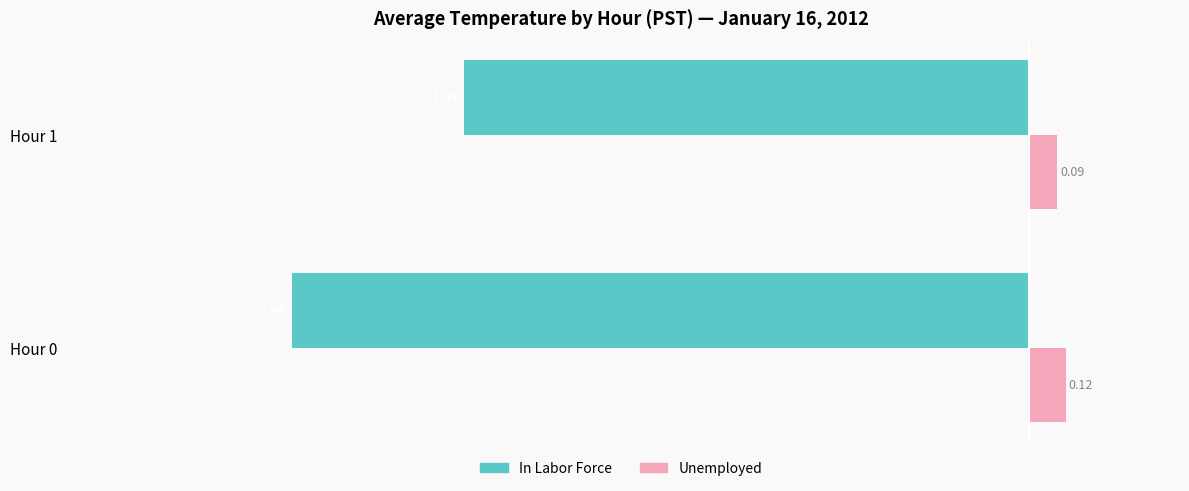

Rank the series by their average value, from highest to lowest.

Unemployed, In Labor Force